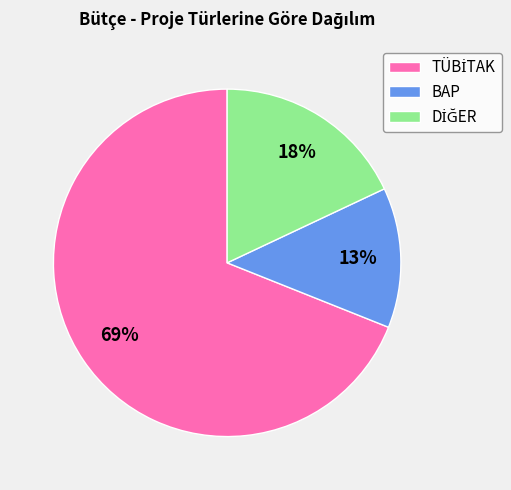

True or false: BAP accounts for 2% of the total.

False